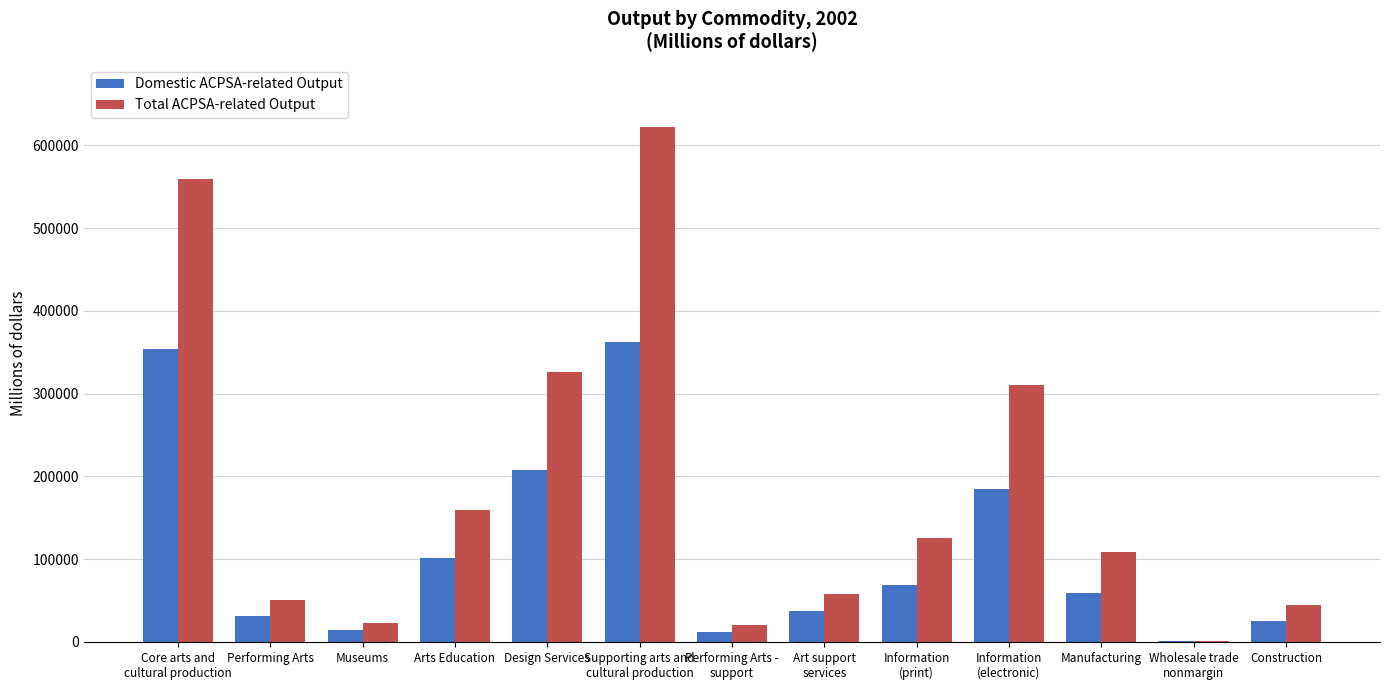

How many distinct data groups are displayed?

2